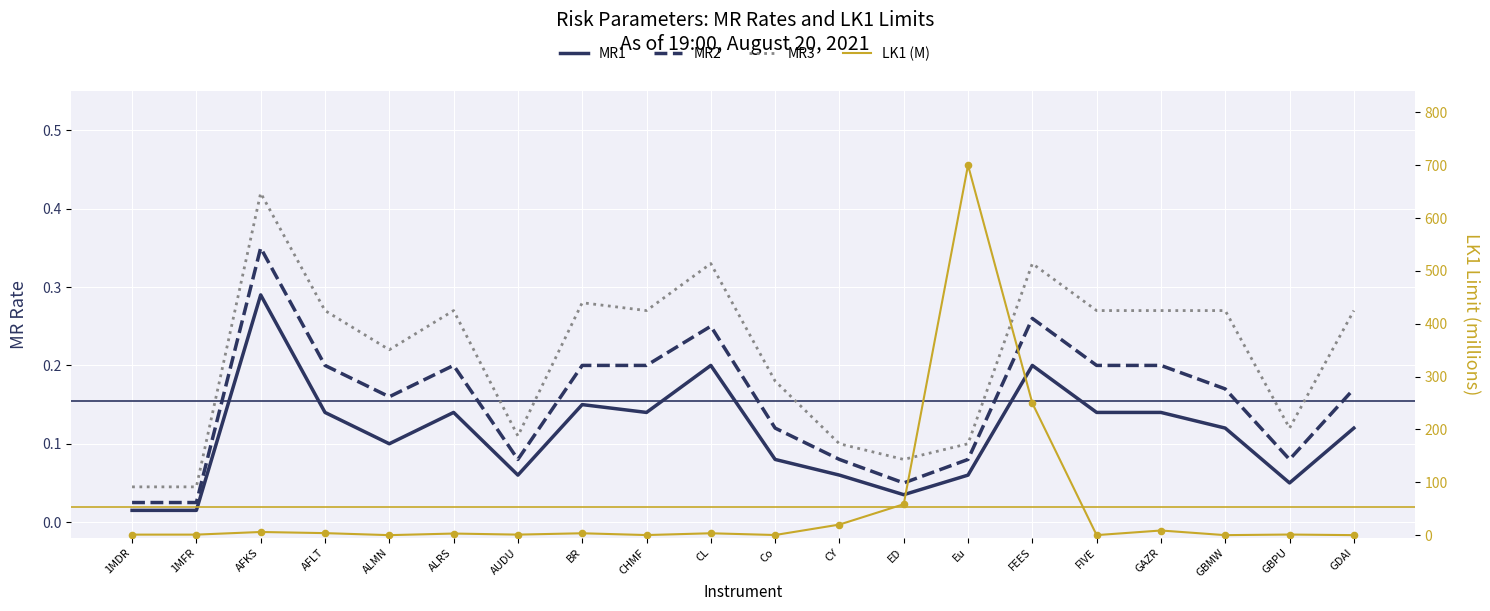

Which series reaches the maximum Y coordinate?

LK1 (M)